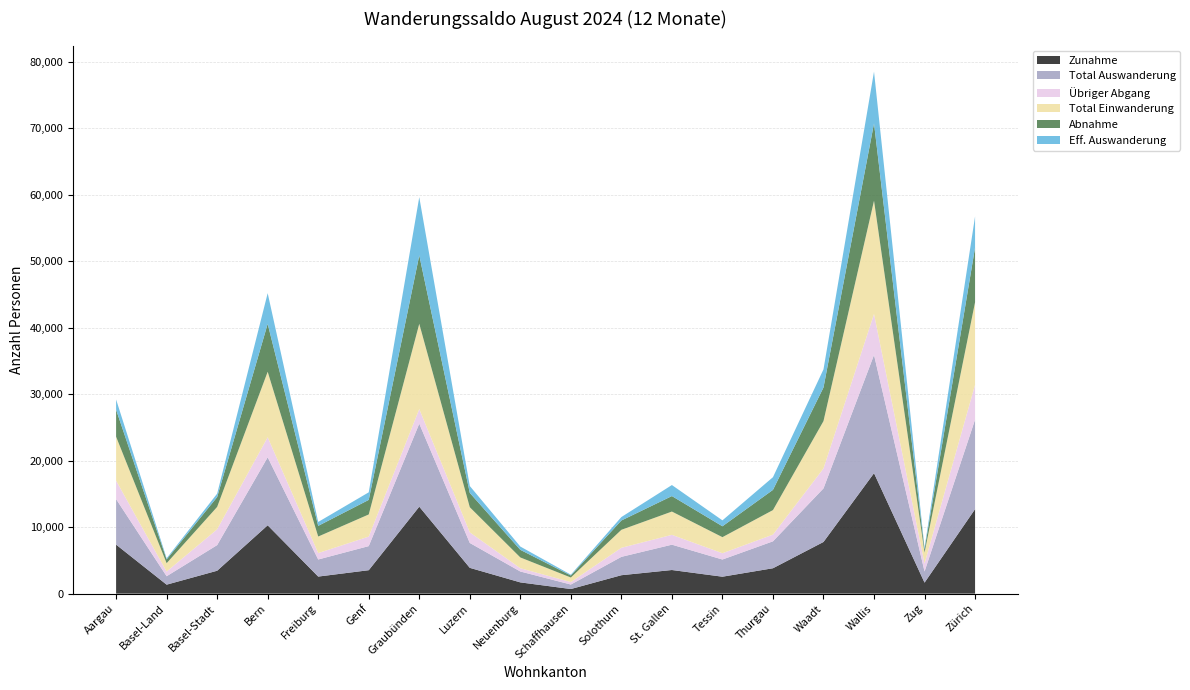

Reading right to left, extract all data points from this chart.

Zunahme: 12717	1655	18124	7774	3819	2546	3553	2770	691	1691	3880	13084	3525	2565	10282	3444	1349	7374
Total Auswanderung: 13470	1676	17796	8061	4051	2587	3812	2764	677	1638	3745	12489	3625	2571	10231	3859	1269	6848
Übriger Abgang: 5239	1207	6160	3003	1010	948	1482	1364	371	493	1595	2196	1434	967	3021	2379	700	2782
Total Einwanderung: 12436	1638	17045	7123	3691	2415	3503	2705	685	1622	3785	12833	3329	2488	9852	3368	1259	6609
Abnahme: 8231	469	11636	5058	3041	1639	2330	1400	306	1145	2150	10293	2191	1604	7210	1480	569	4066
Eff. Auswanderung: 4678	267	7792	2729	1910	891	1660	521	122	496	1041	8768	1141	589	4618	516	170	1538